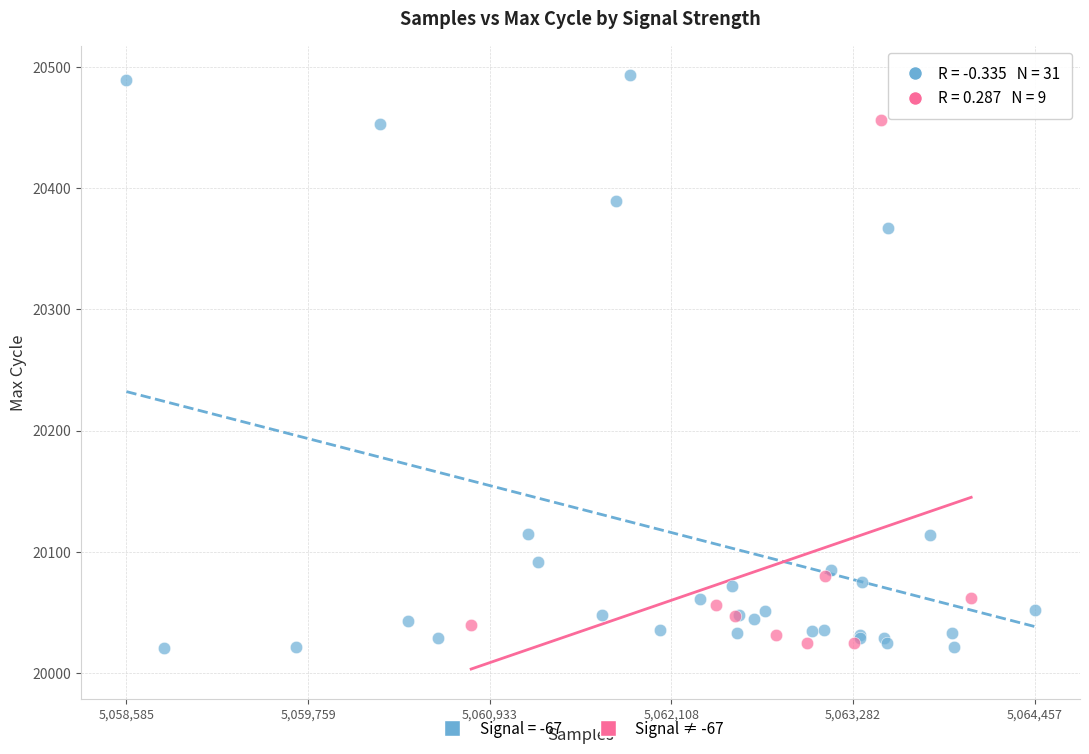

Which series has the widest spread of Y values?

Signal = -67